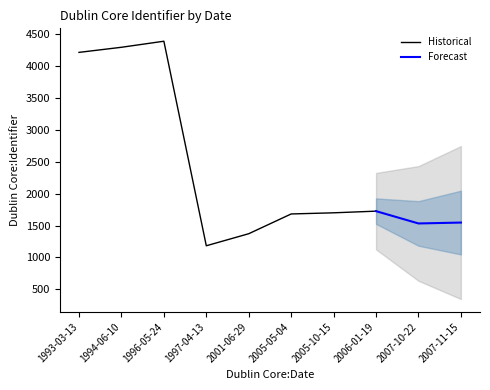

What is the sum of all values?

23659